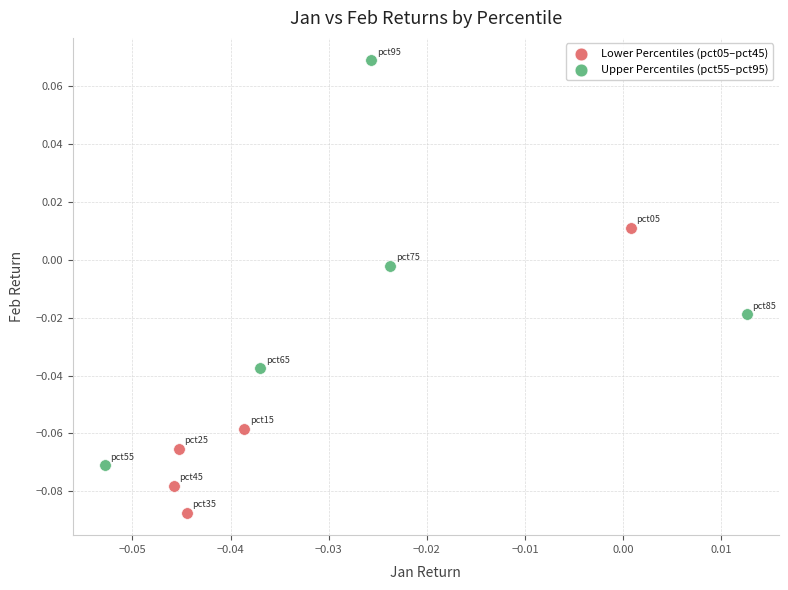

Which series contains the highest Y value?

Upper Percentiles (pct55–pct95)